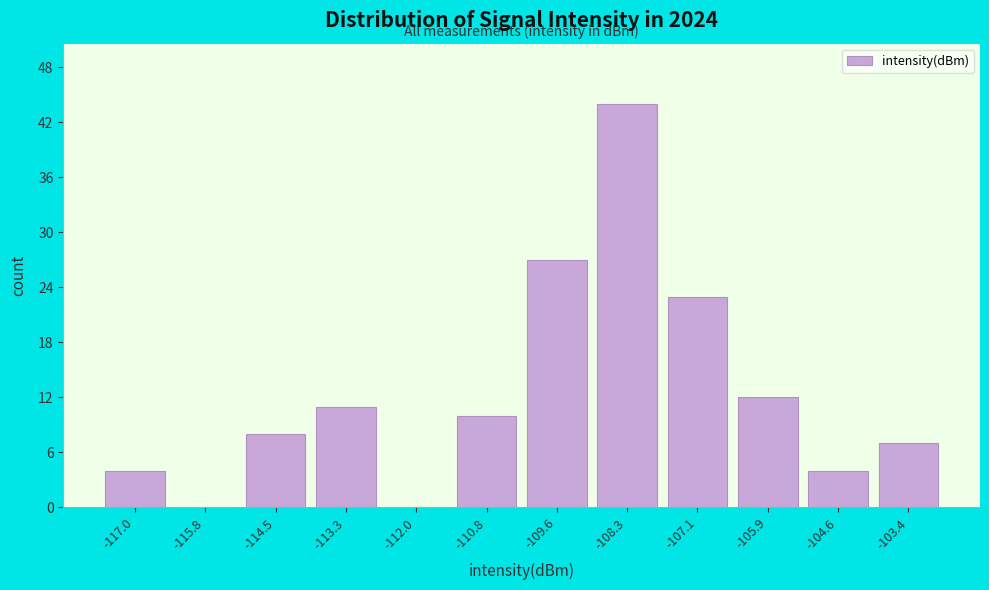

Reading left to right, what are all the values shown in this chart?

-117.0=4	-115.8=0	-114.5=8	-113.3=11	-112.0=0	-110.8=10	-109.6=27	-108.3=44	-107.1=23	-105.9=12	-104.6=4	-103.4=7